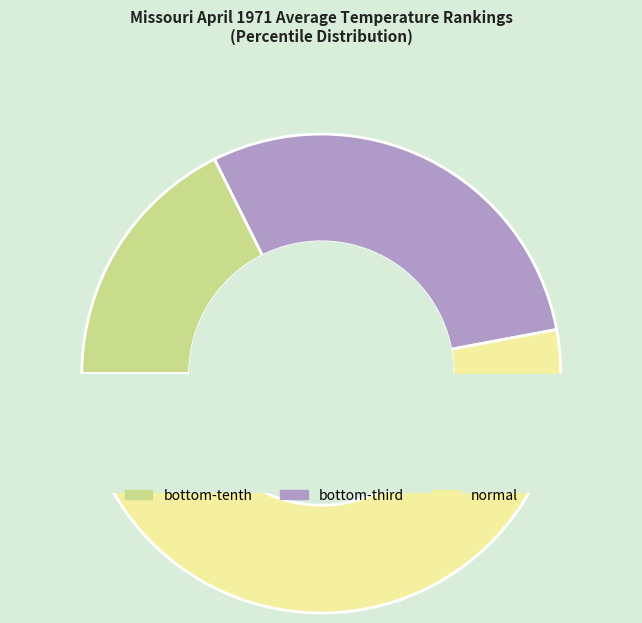

Is normal the majority of the pie?

Yes